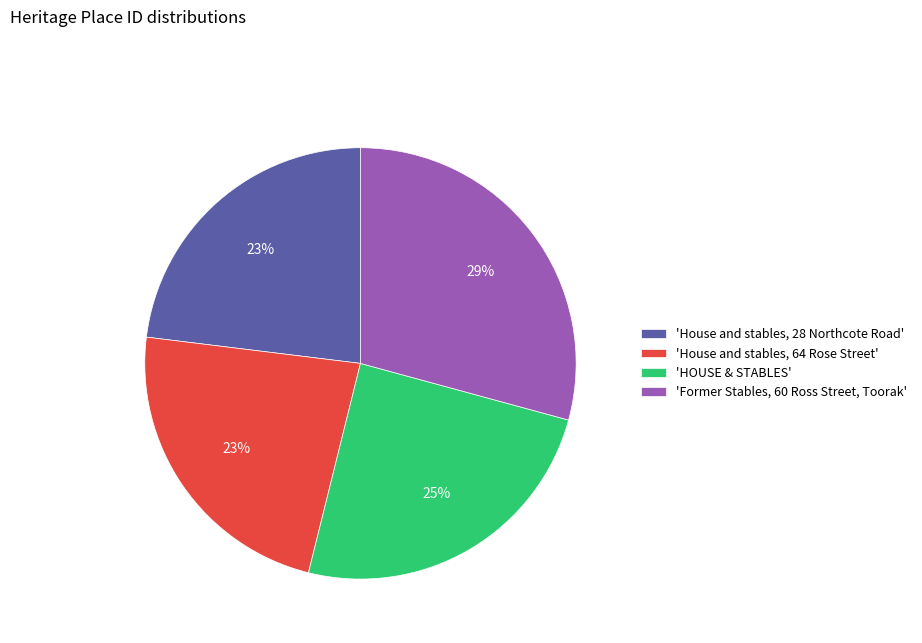

How many slices are in this pie chart?

4